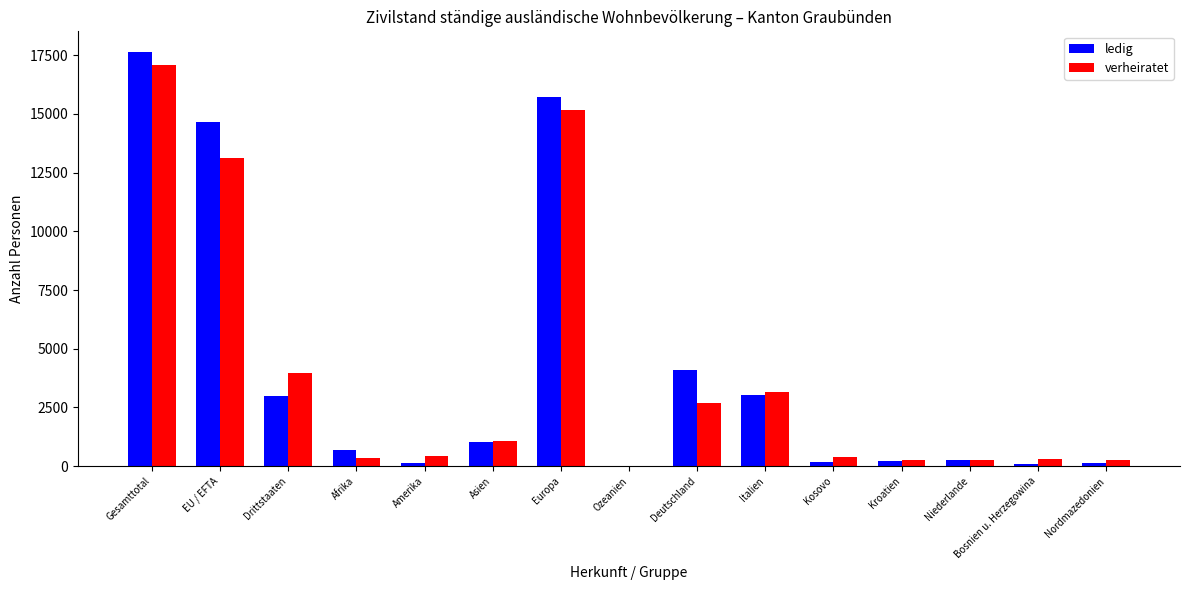

Where is ledig nearest to the value 8815?

Deutschland